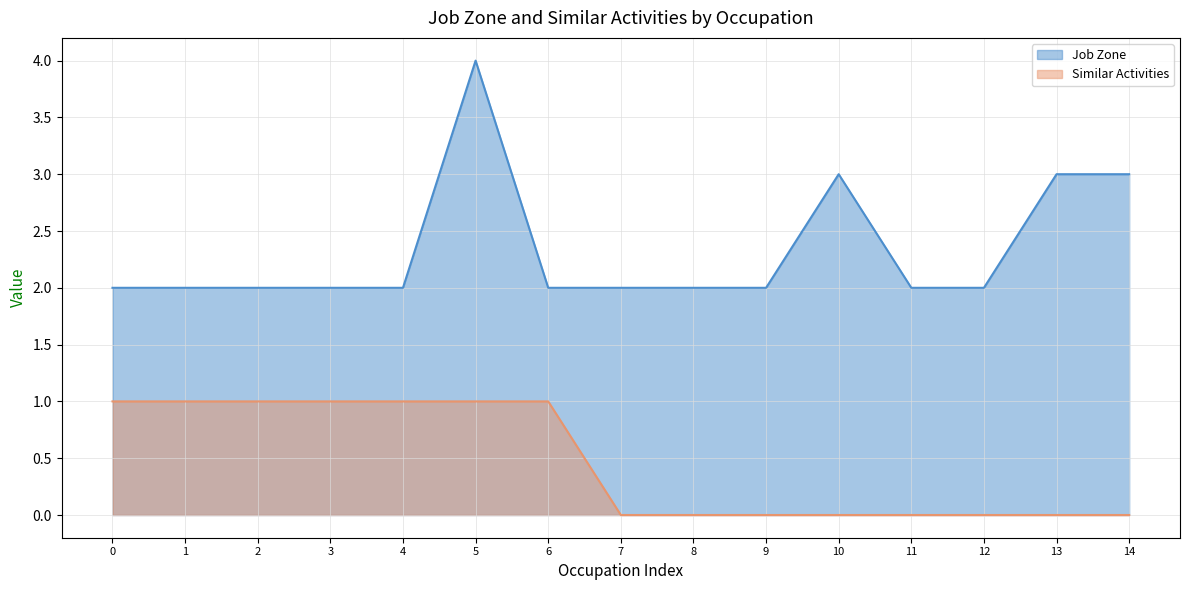

What is the total value across all series at 4?

3